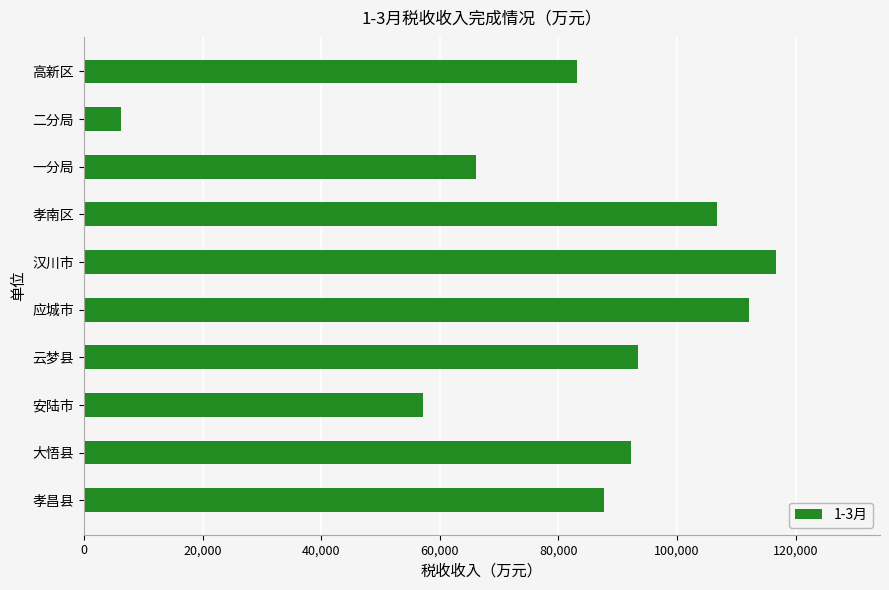

What is the sum of all values?

821860